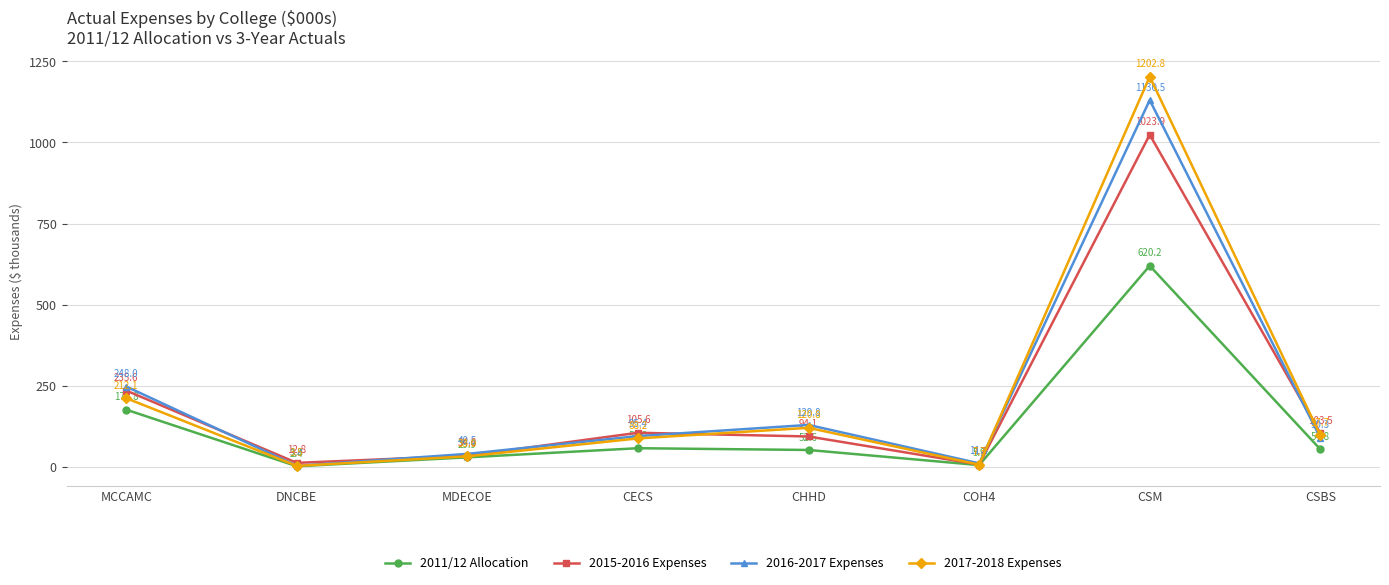

At how many categories does at least one series exceed 313?

1